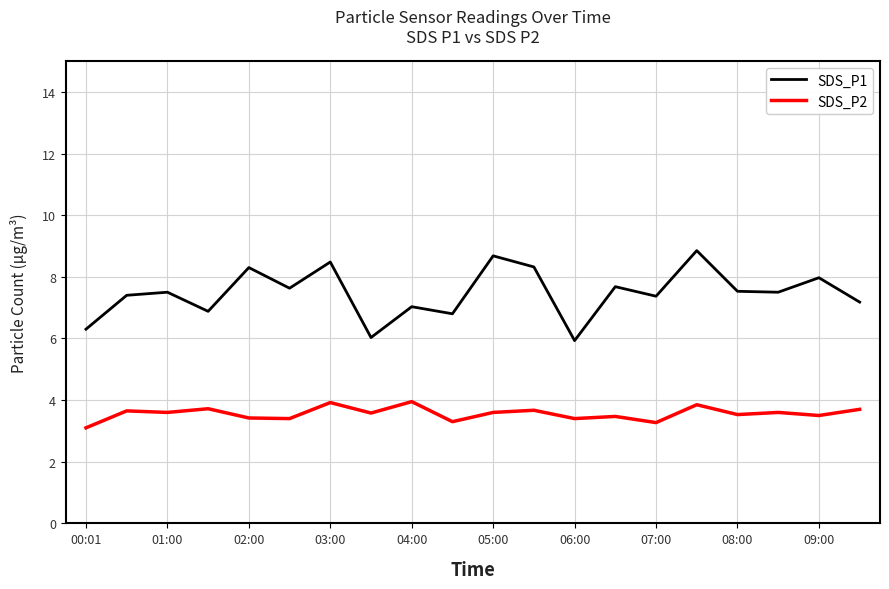

List the series in order of their overall mean, highest first.

SDS_P1, SDS_P2